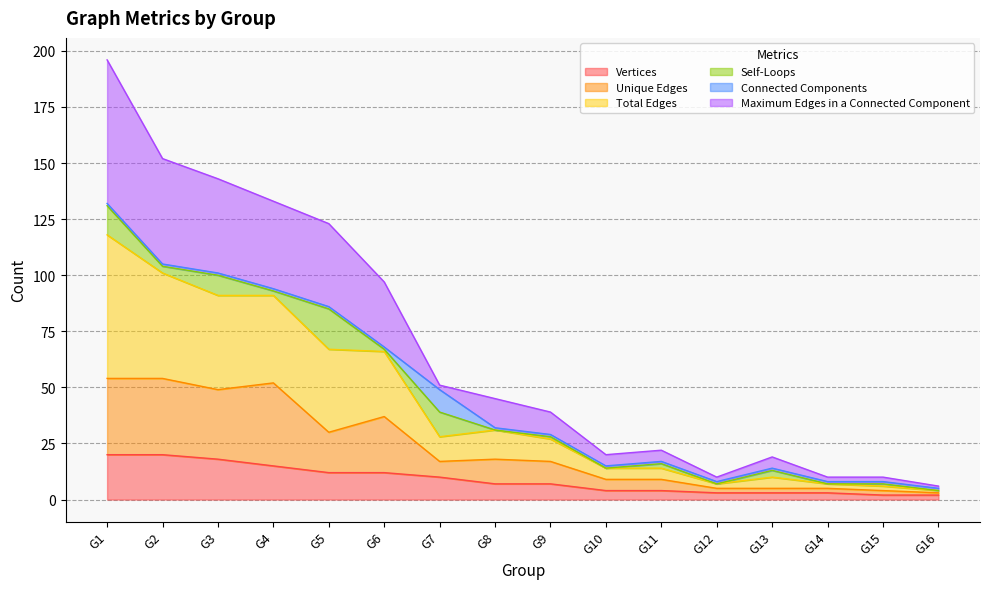

What is the smallest value displayed?

2